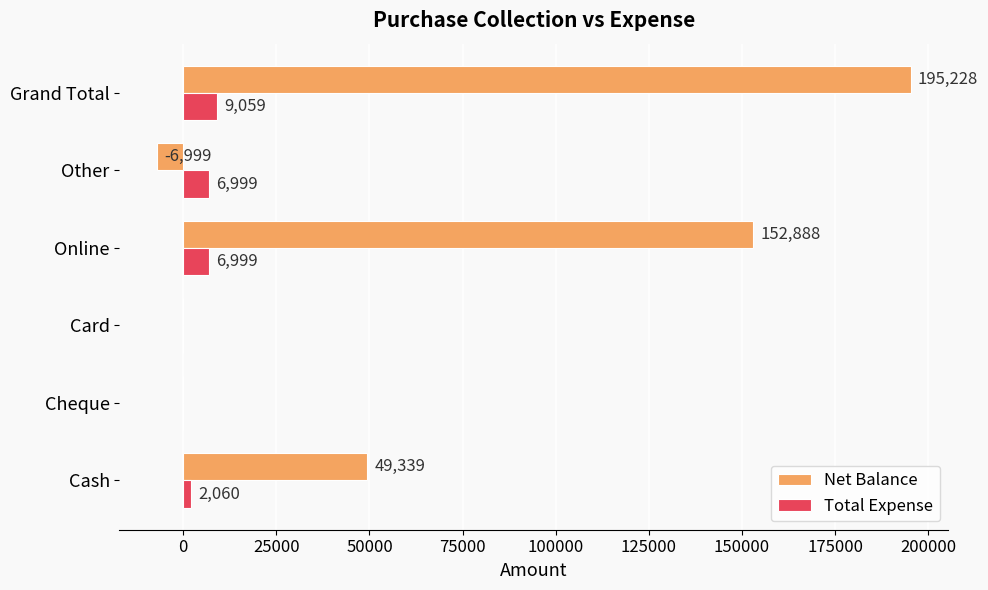

Which series has the largest total across all categories?

Net Balance